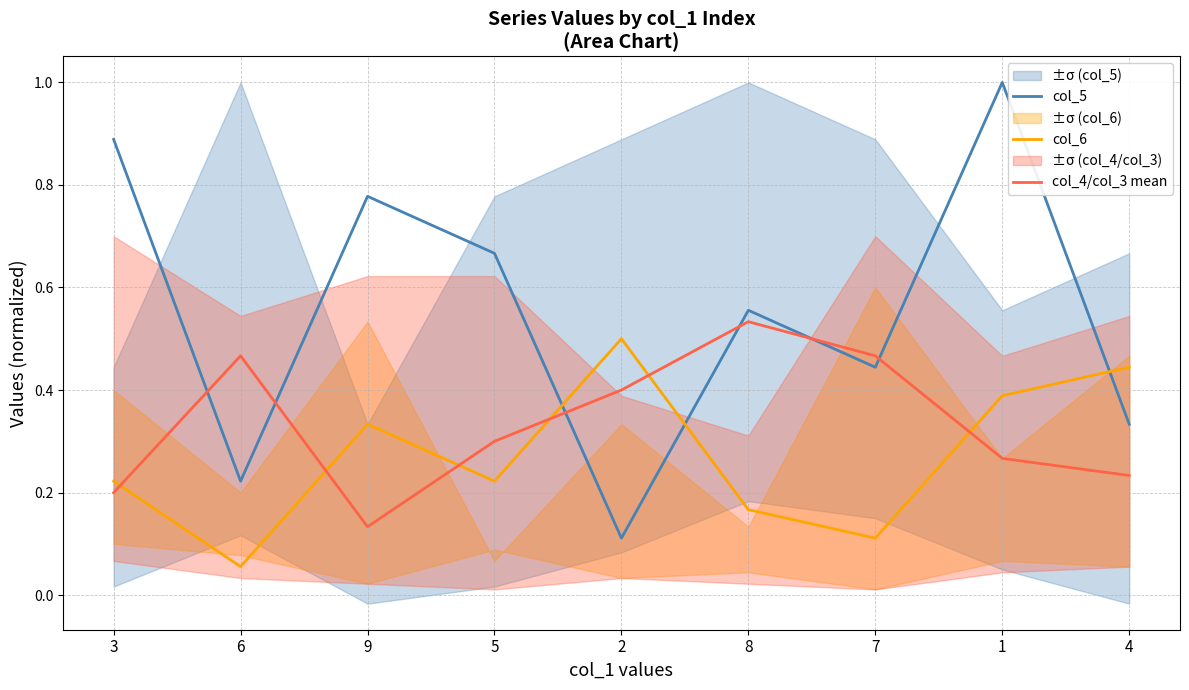

Rank the series by their average value, from lowest to highest.

col_6, col_4/col_3 mean, col_5